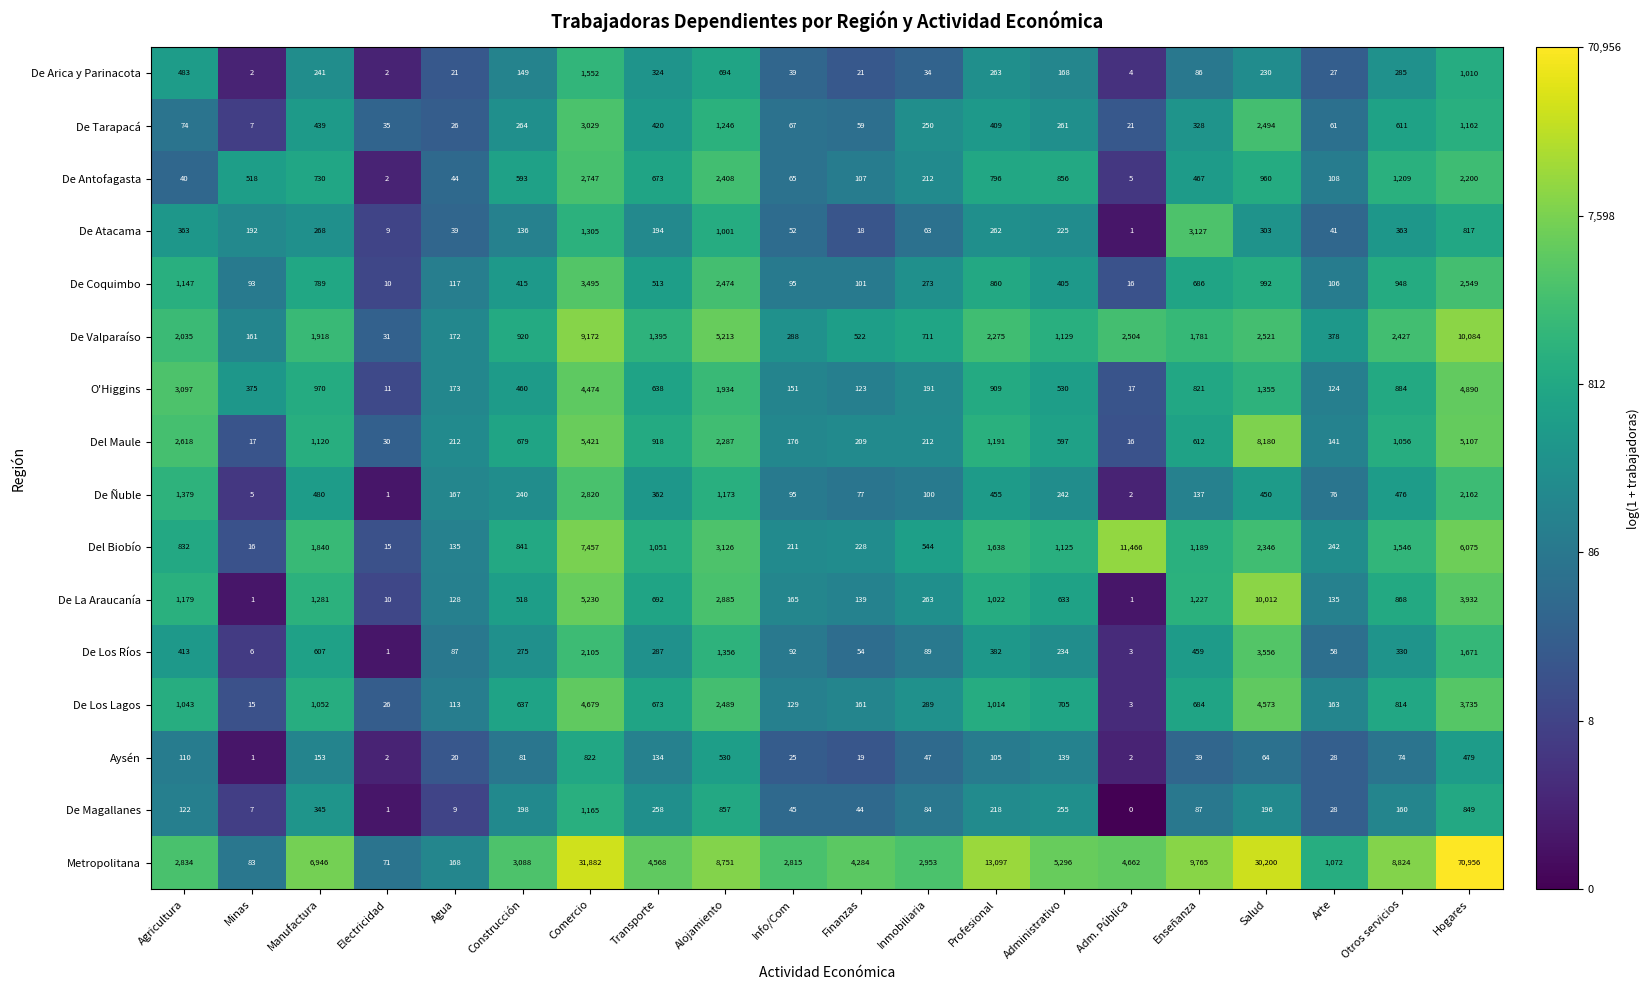

Rank the series by their maximum value, from lowest to highest.

Aysén, De Magallanes, De Arica y Parinacota, De Antofagasta, De Ñuble, De Tarapacá, De Atacama, De Coquimbo, De Los Ríos, De Los Lagos, O'Higgins, Del Maule, De La Araucanía, De Valparaíso, Del Biobío, Metropolitana